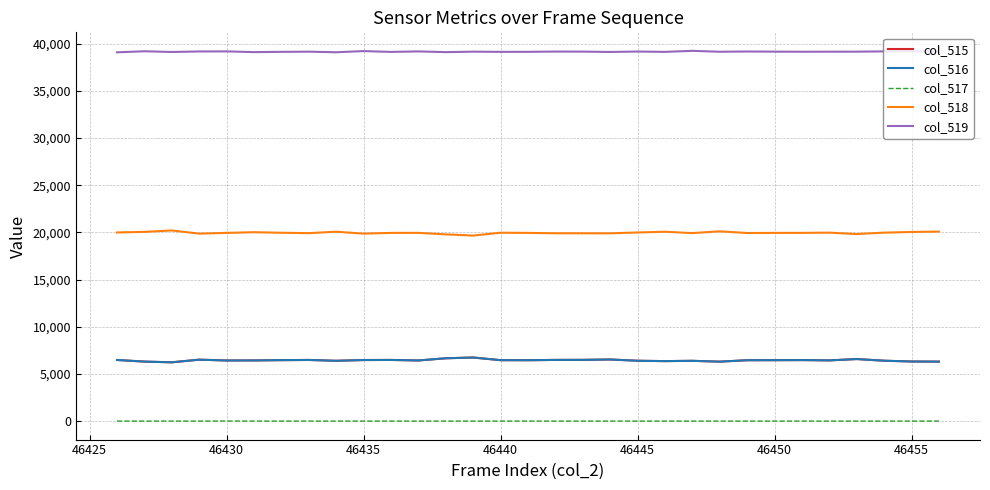

Which series has the largest total across all categories?

col_519